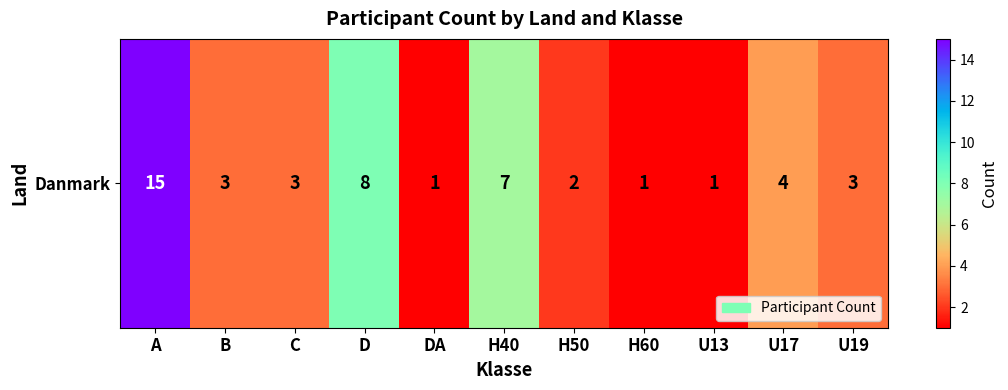

List the labels in order of value, largest first.

A, D, H40, U17, B, C, U19, H50, DA, H60, U13